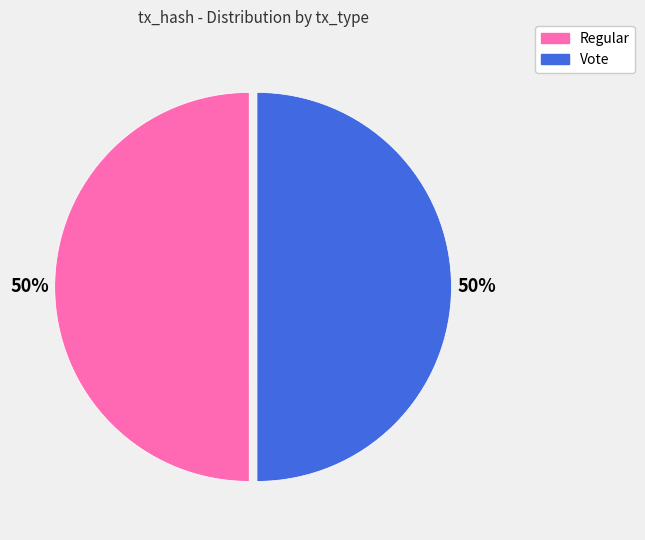

Count the number of slices in the pie.

2